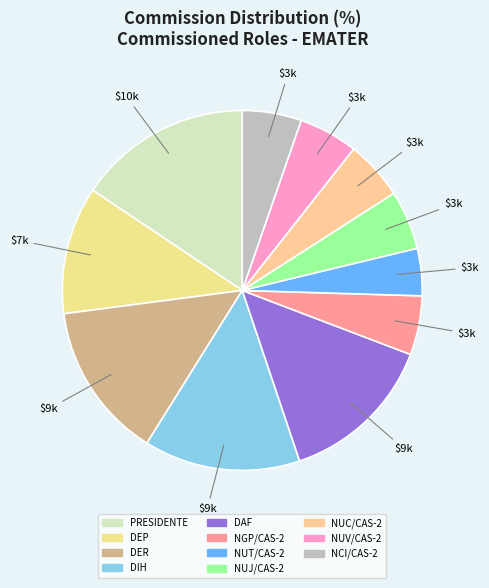

Which slice is the smallest?

NUT/CAS-2